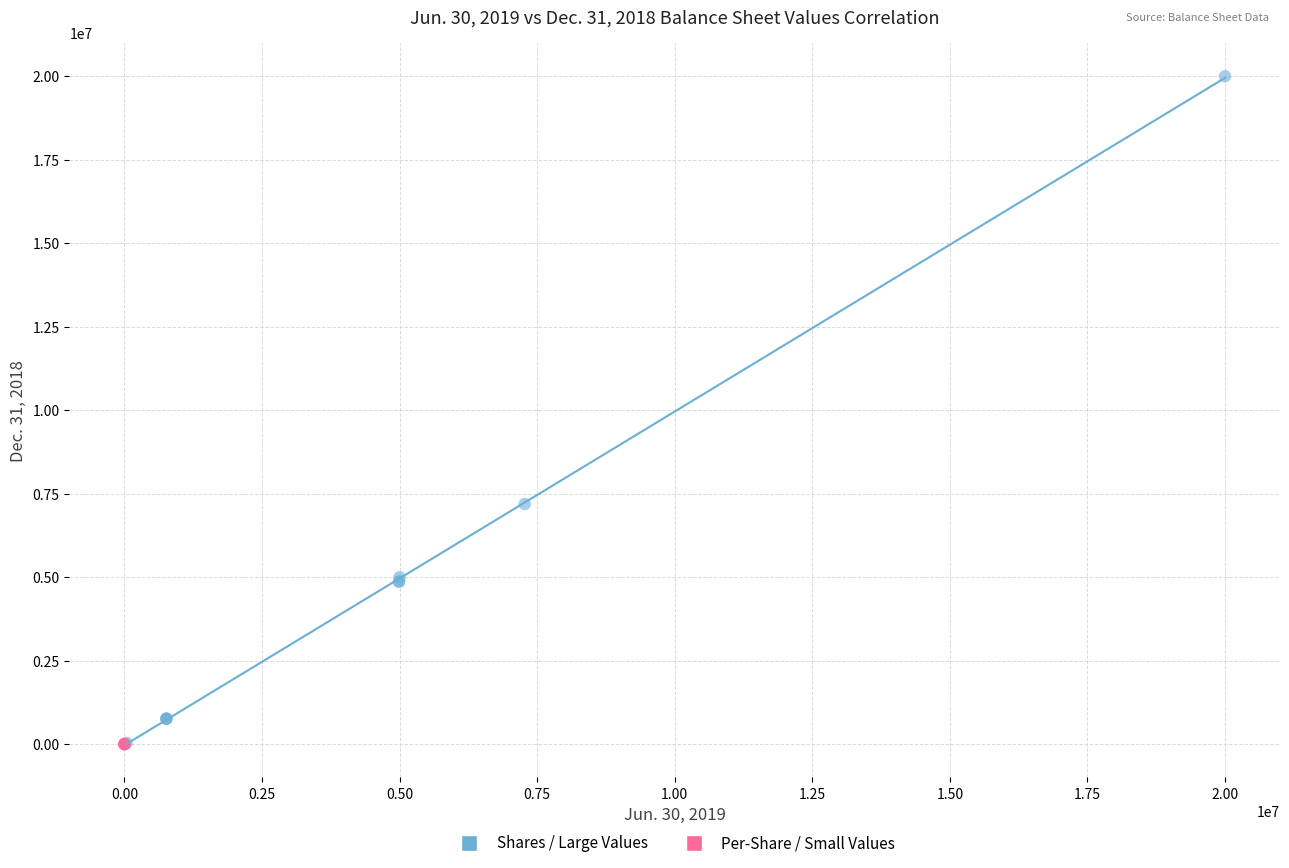

Which series contains the highest Y value?

Shares / Large Values